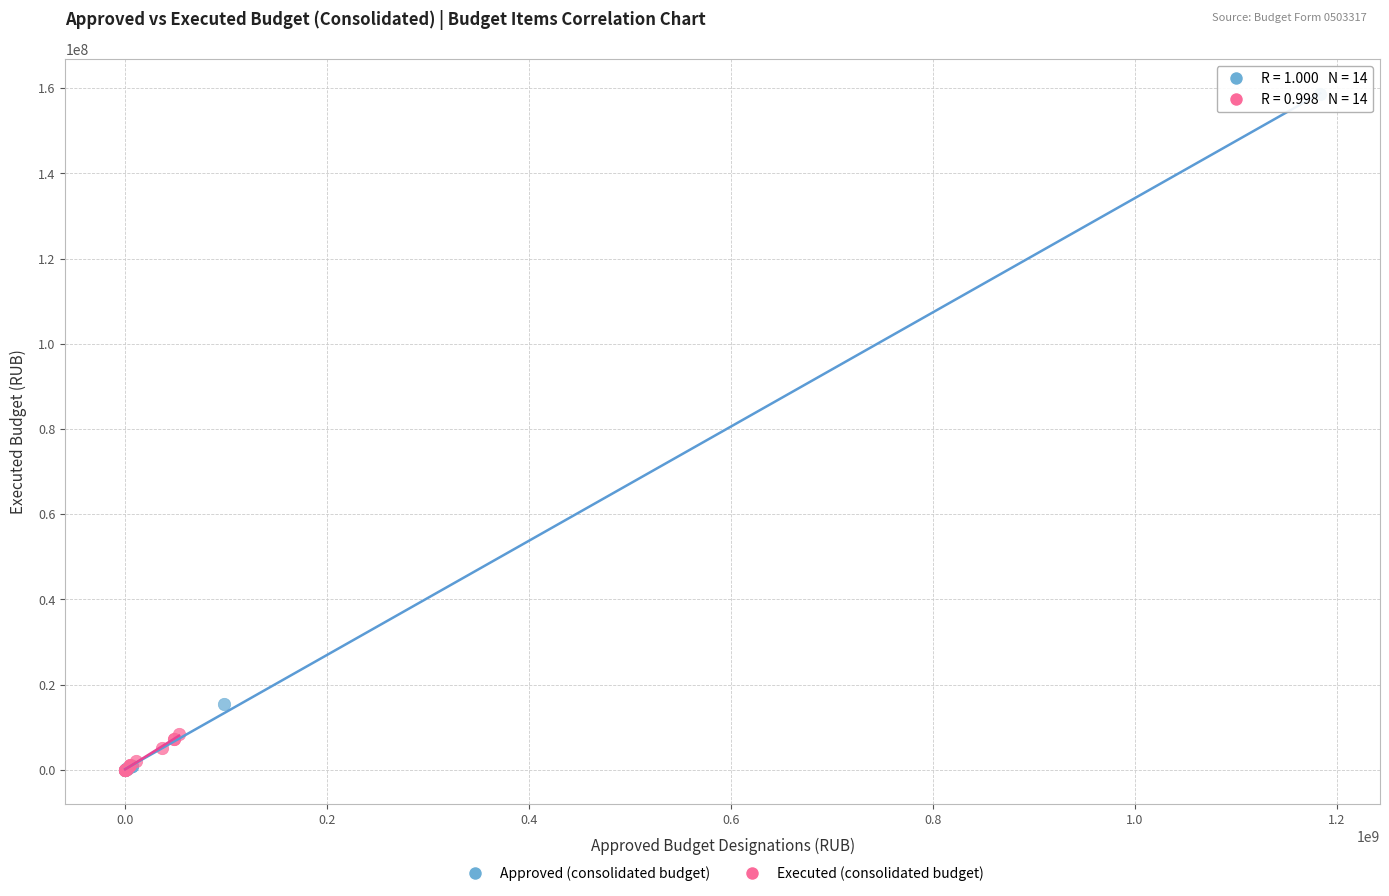

Which series reaches the maximum Y coordinate?

Approved (consolidated budget)